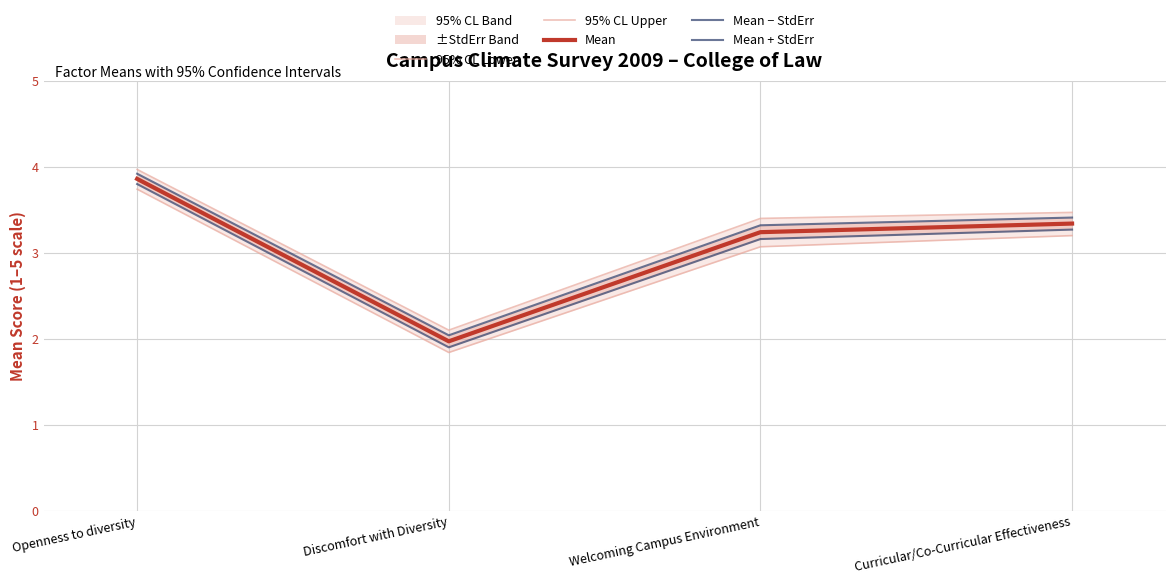

Which category has the highest value across all series?

Openness to diversity